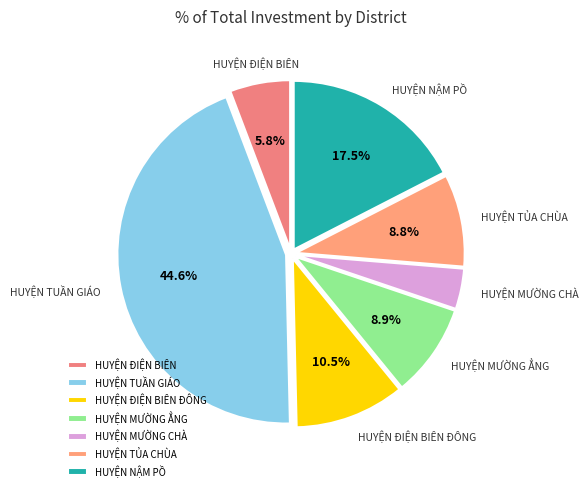

What is the largest slice in the pie chart?

HUYỆN TUẦN GIÁO